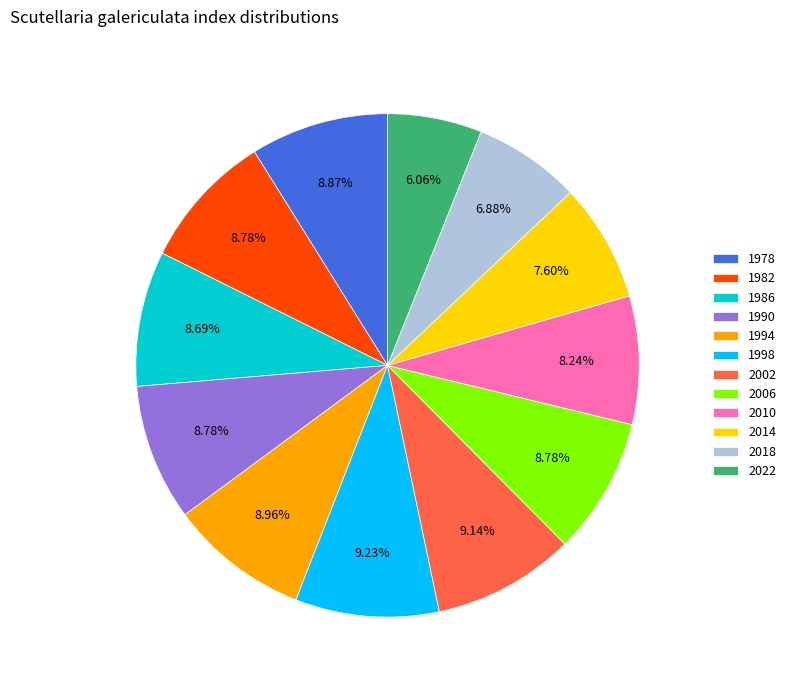

Does any single category account for the majority?

No